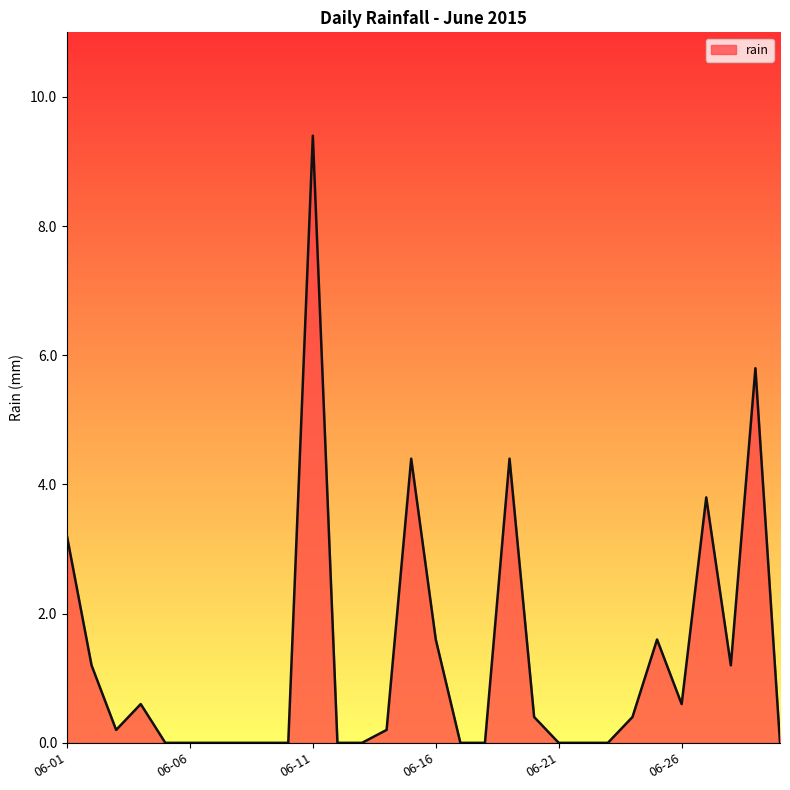

What is the greatest value displayed?

9.4